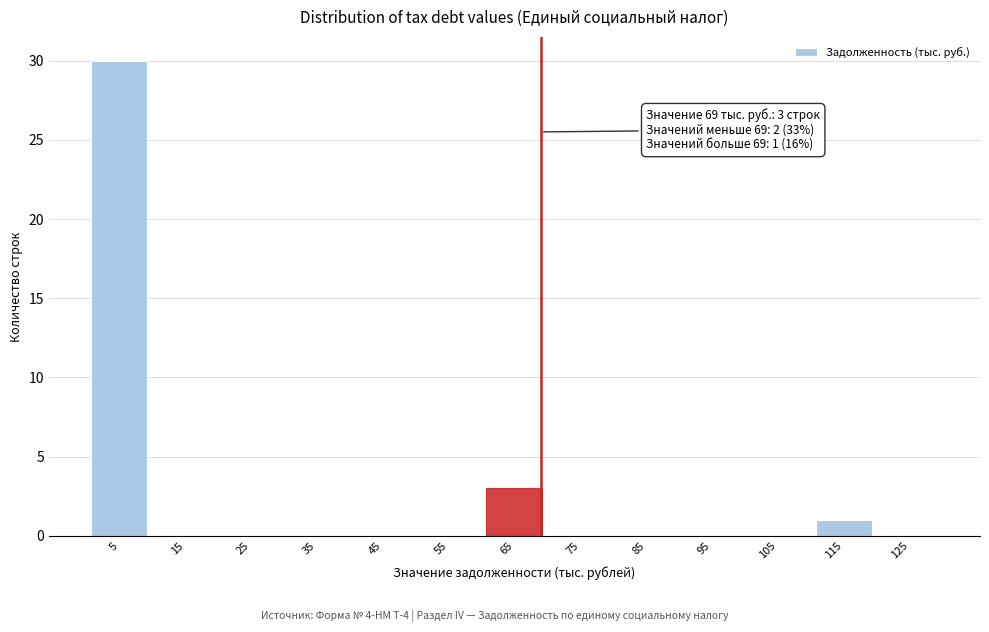

Over which range of the x-axis is the bar tallest?

0 to 10